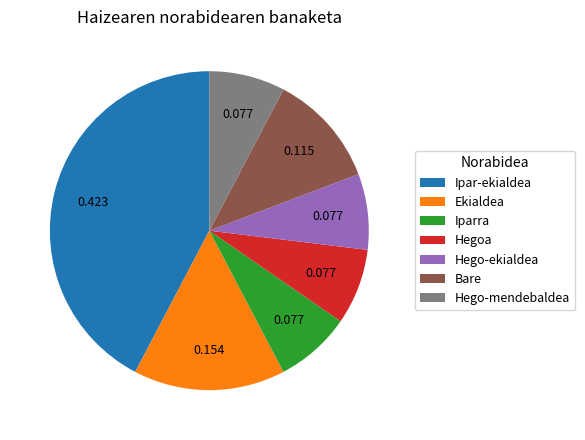

What is the largest slice in the pie chart?

Ipar-ekialdea